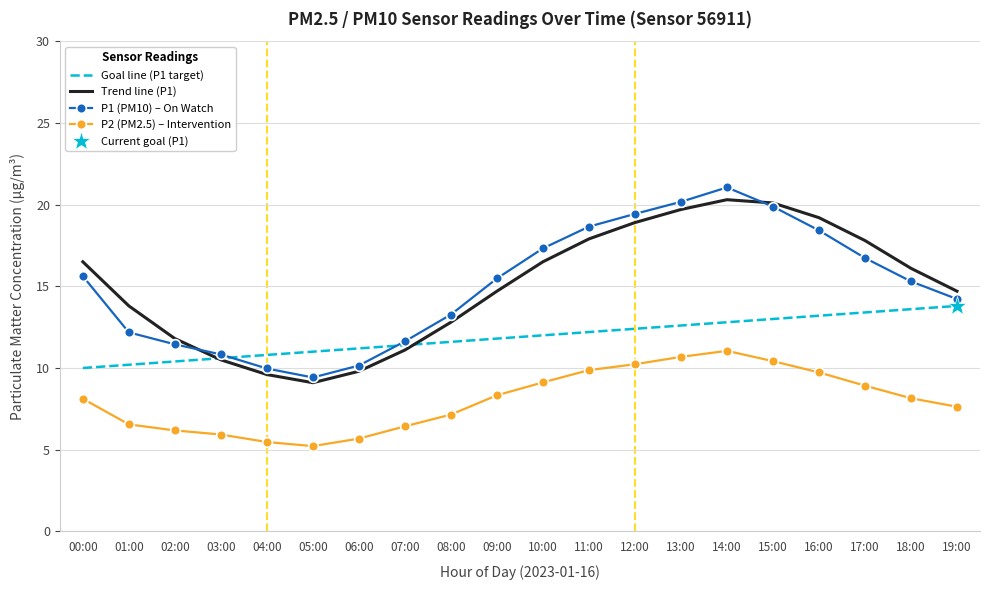

What is the label of the 15th point from the right?

05:00